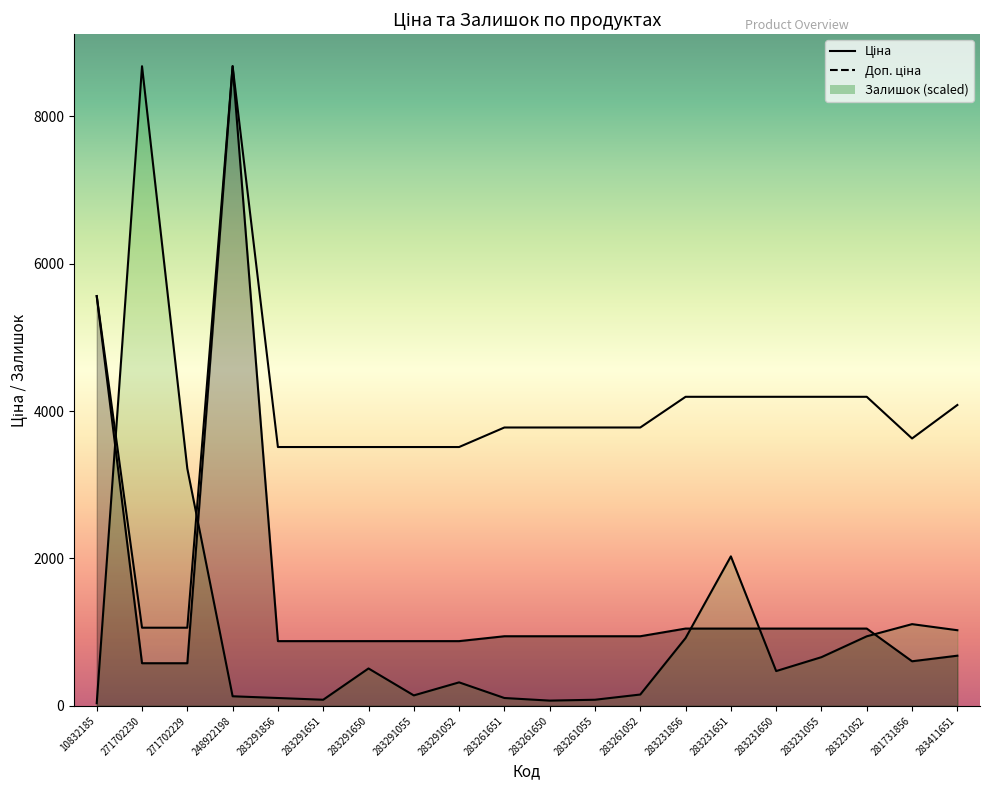

What is the sum of the Доп. ціна values at 283231055 and 271702230?

5253.5